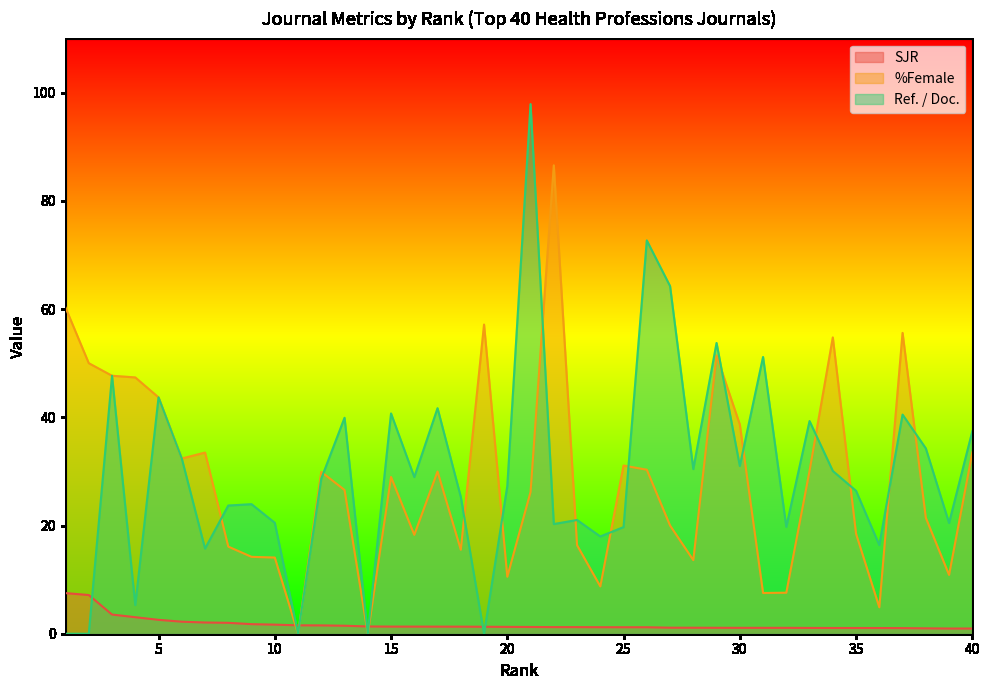

Which series has the largest total across all categories?

Ref. / Doc.